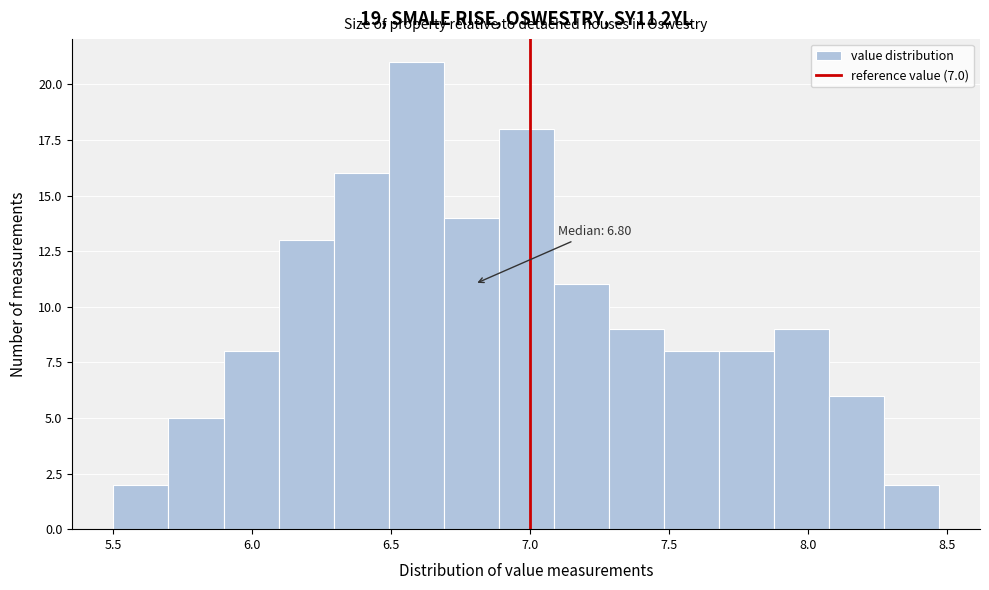

Around what value on the x-axis is the tallest bar? Give the approximate position of its centre, as read against the axis.

6.60